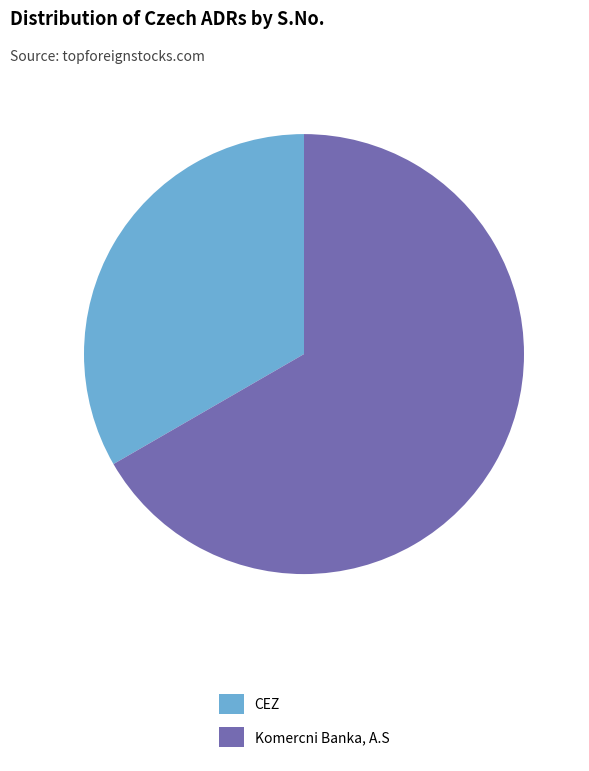

Does any single category account for the majority?

Yes